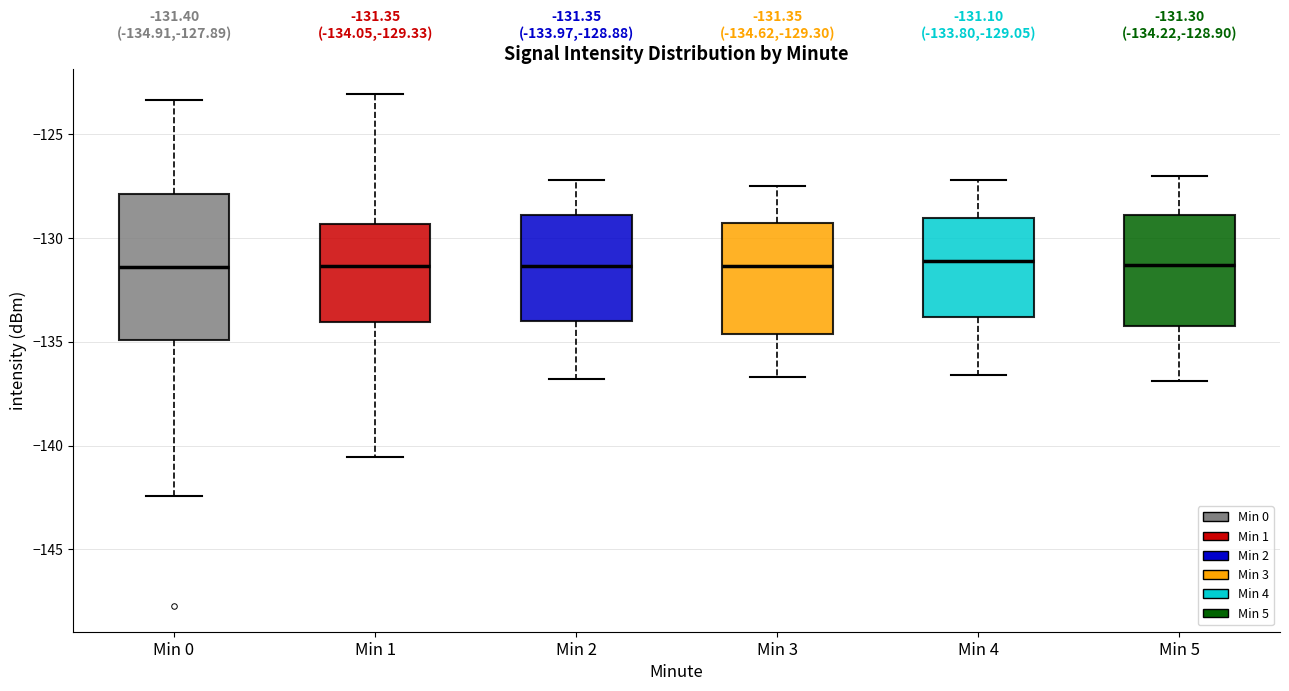

Which box is the tallest, from its lower edge to its upper edge?

Min 0